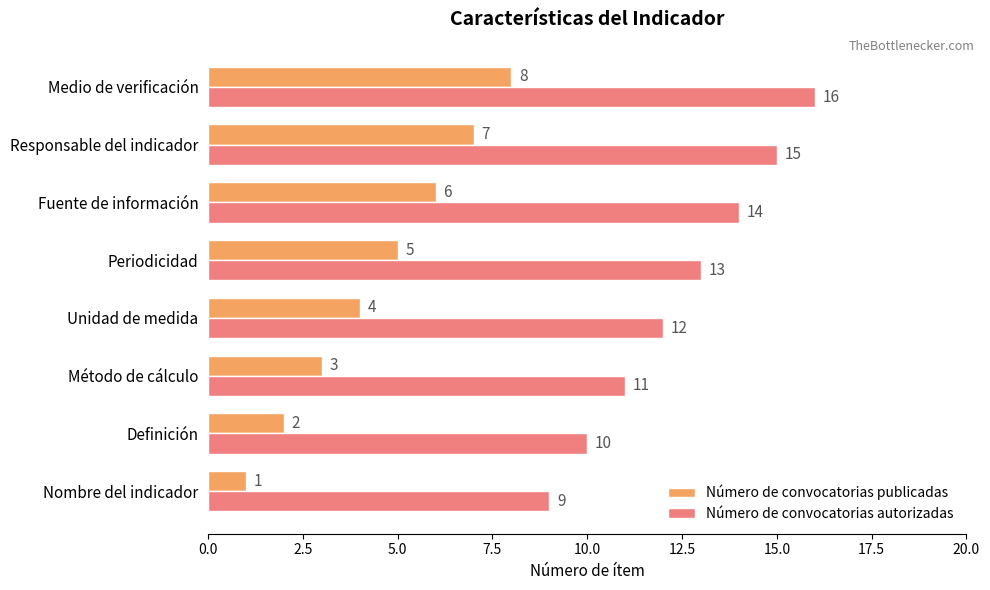

Which series has the largest total across all categories?

Número de convocatorias autorizadas